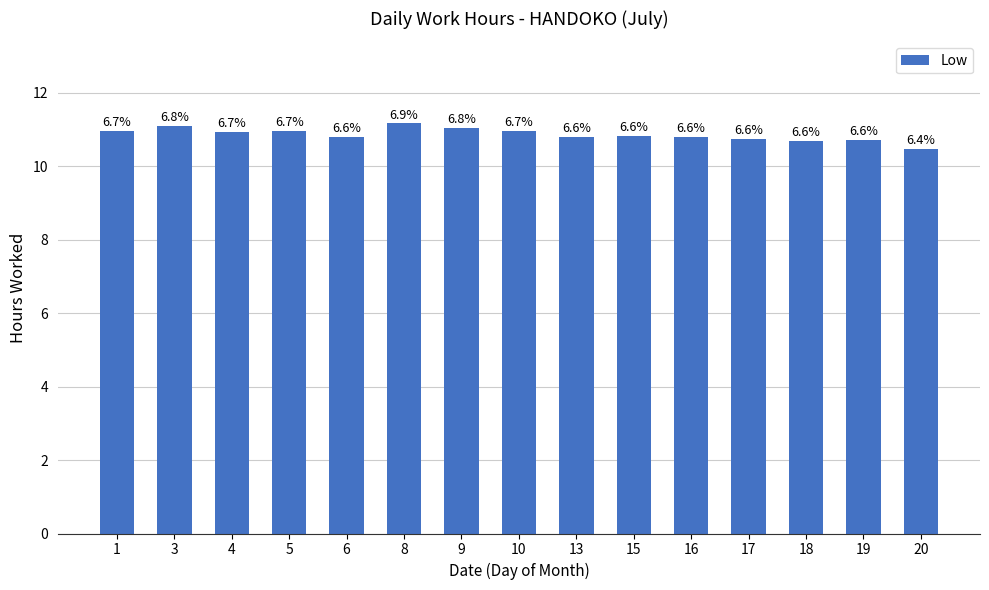

Read the value at 3.

11.1